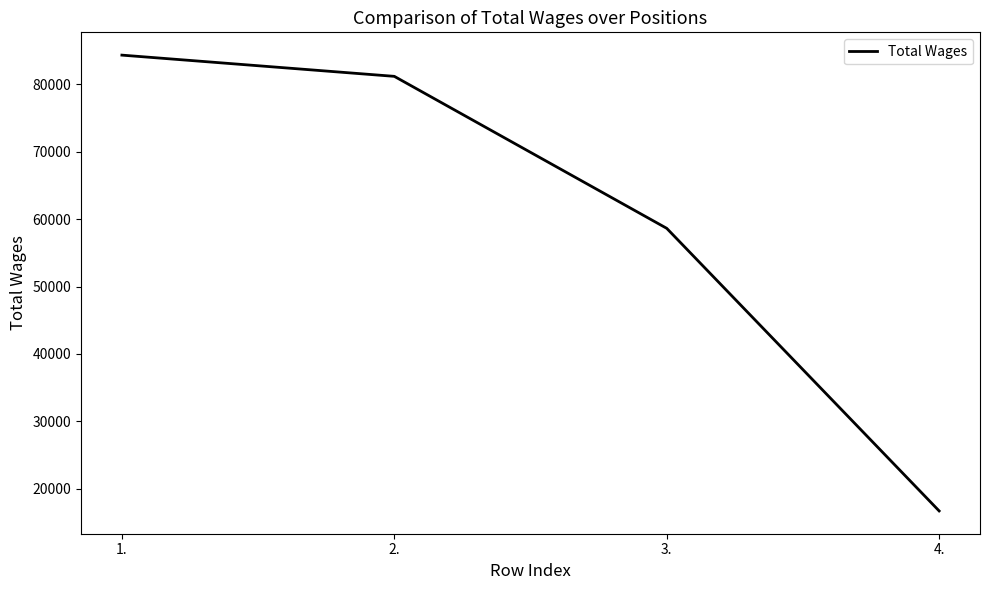

What is the minimum value shown in the chart?

16707